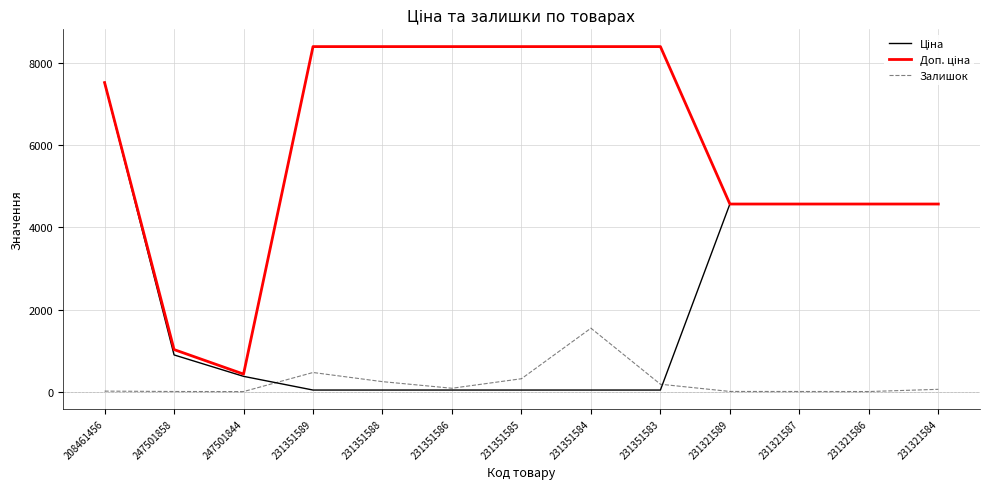

What is the highest value of the Залишок series?

1545.0